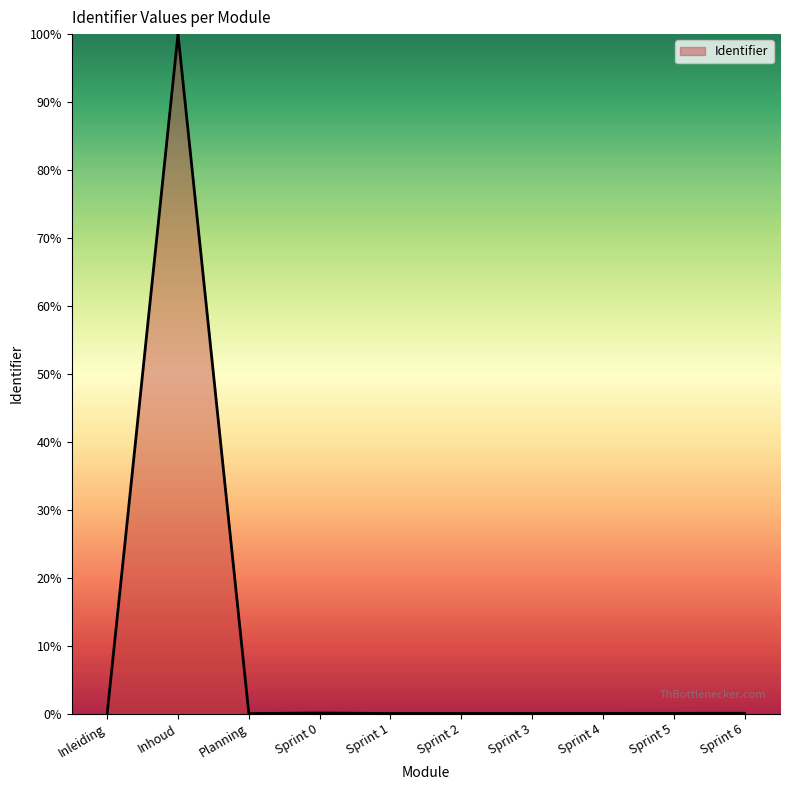

What is the maximum value shown in the chart?

100.0